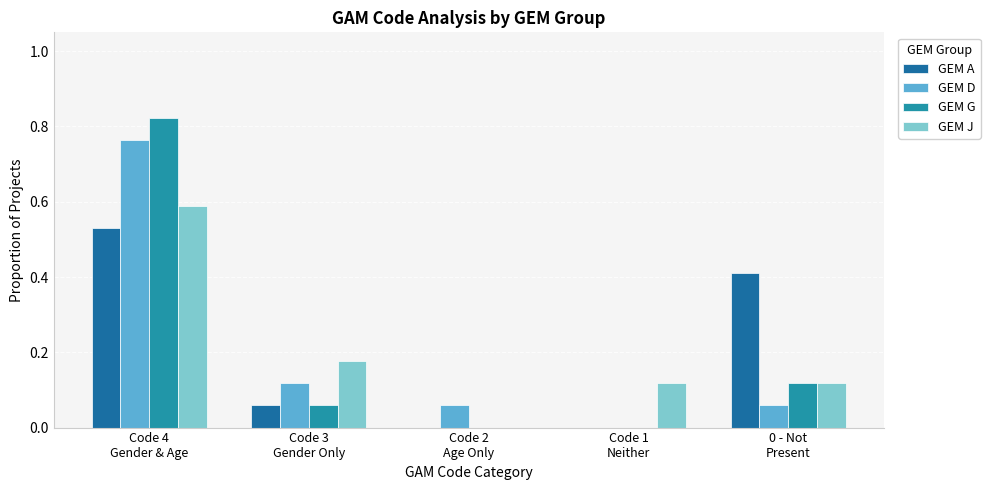

How many series are shown in this chart?

4